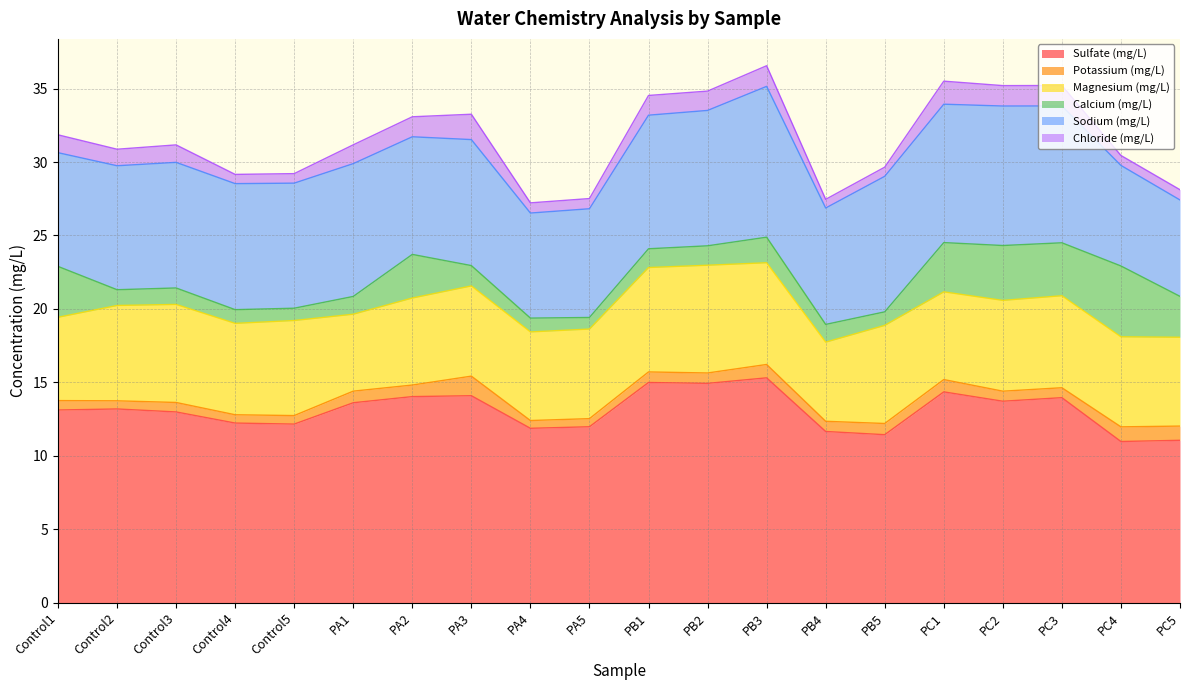

What is the approximate value of Sulfate (mg/L) at PB4?

11.7